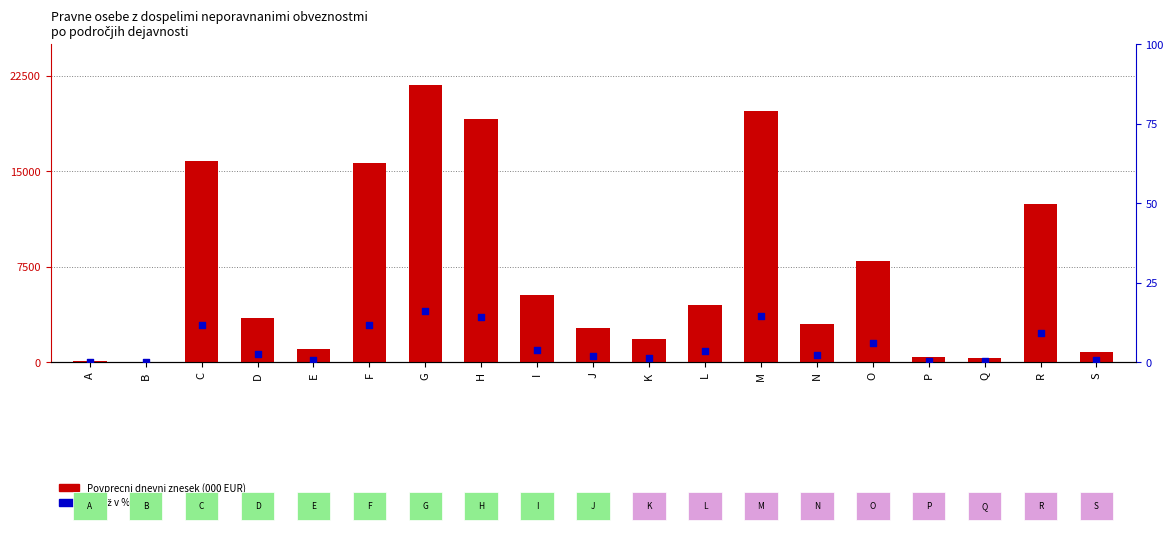

Which series has the widest spread of Y values?

Povprecni dnevni znesek (000 EUR)